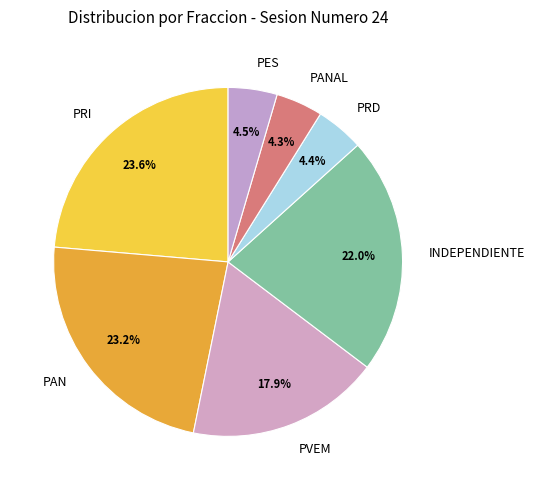

Is there a majority slice in this chart?

No